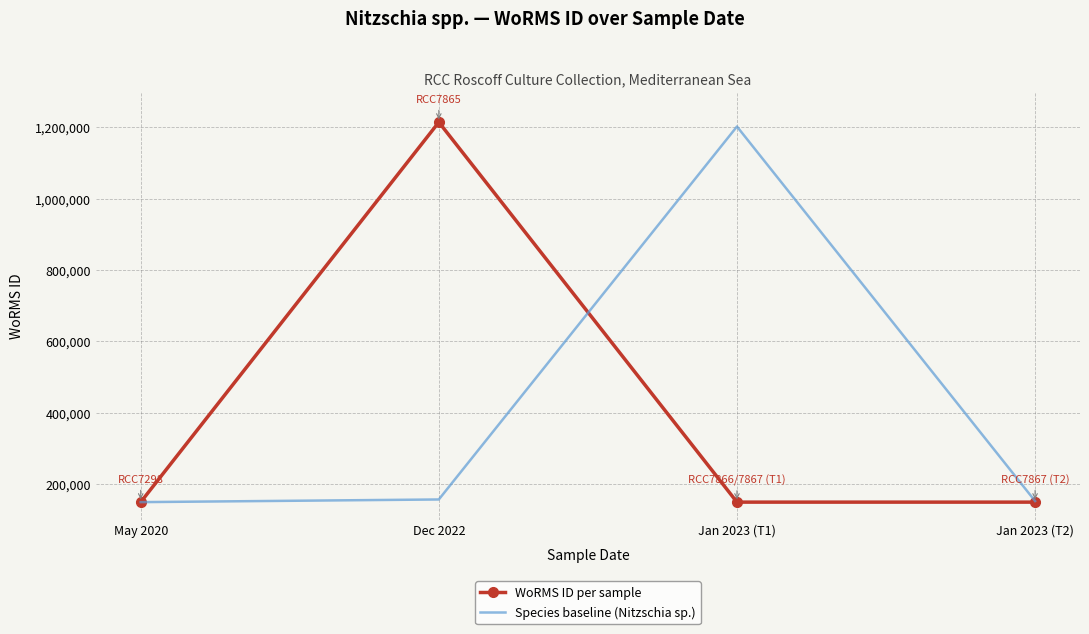

What is the sum of the Species baseline (Nitzschia sp.) values at May 2020 and Jan 2023 (T1)?

1351629.7